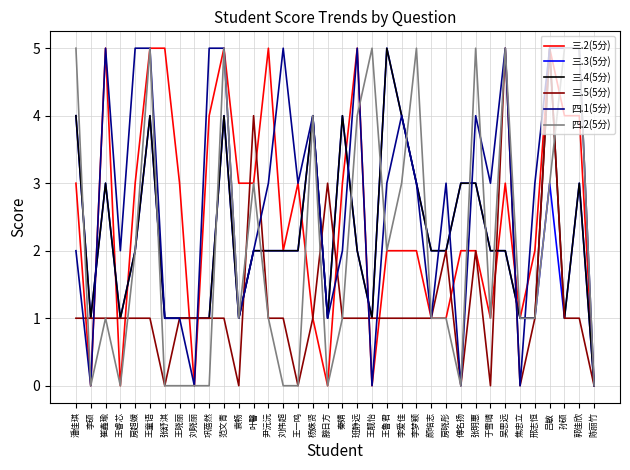

What is the average value of the 四.1(5分) series?

3